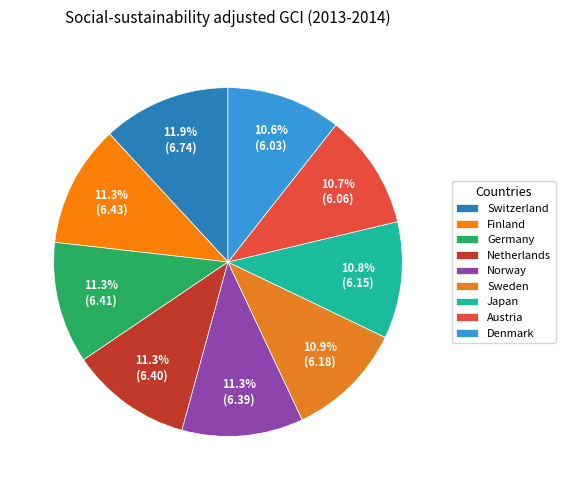

To the nearest percent, what is the average slice percentage?

11%